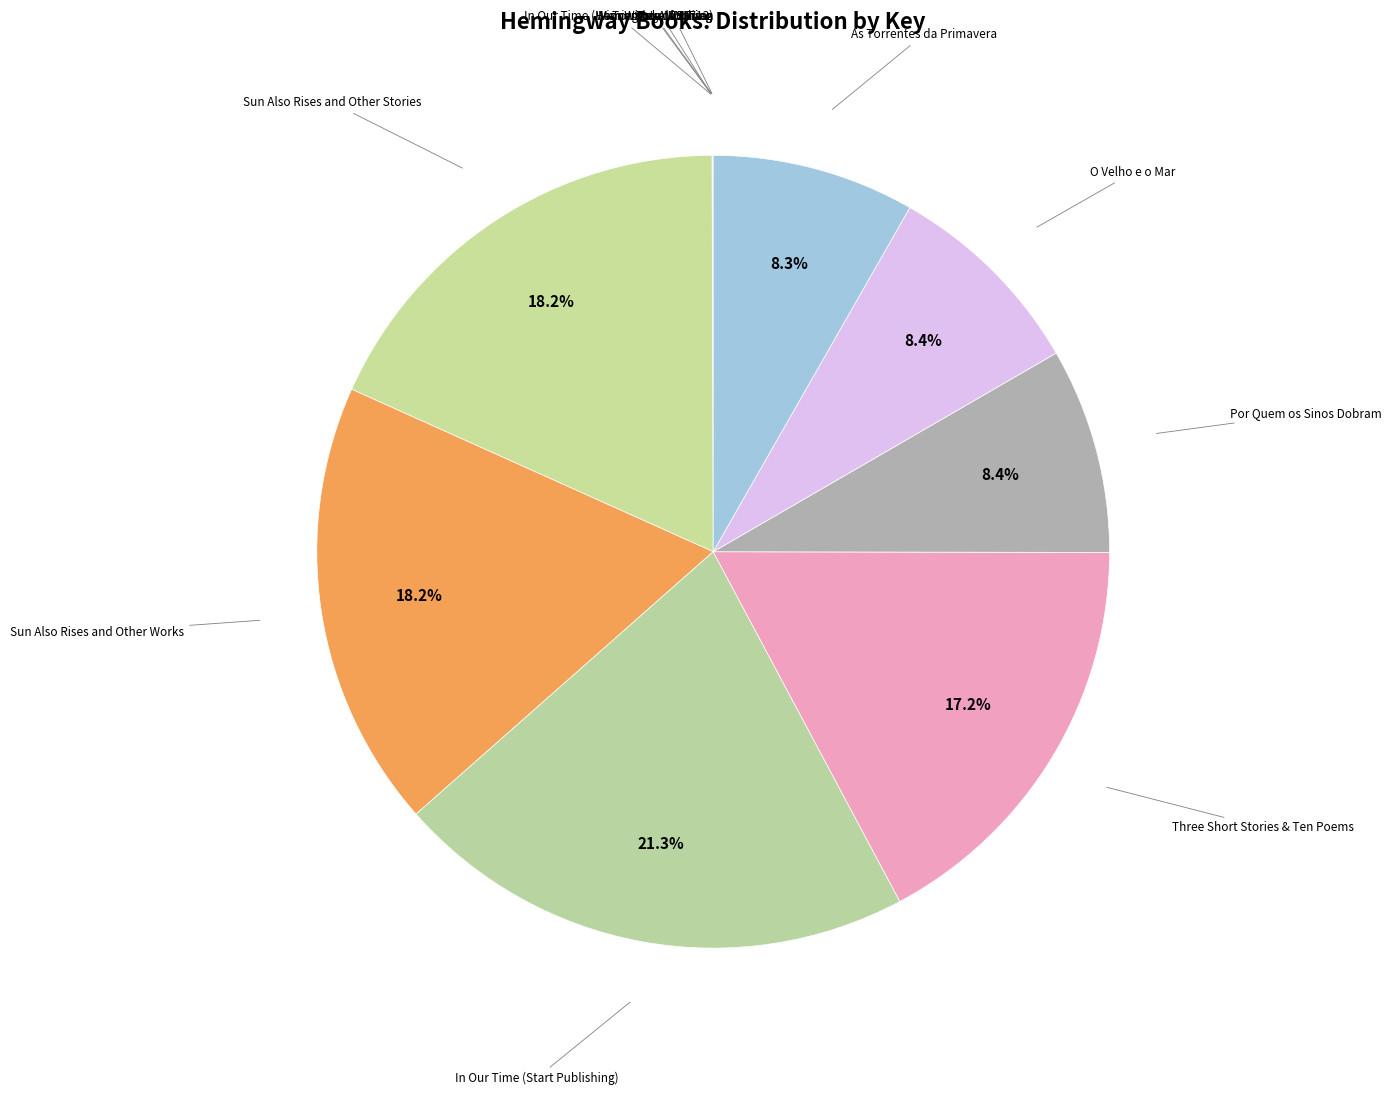

How many segments does this pie chart have?

12